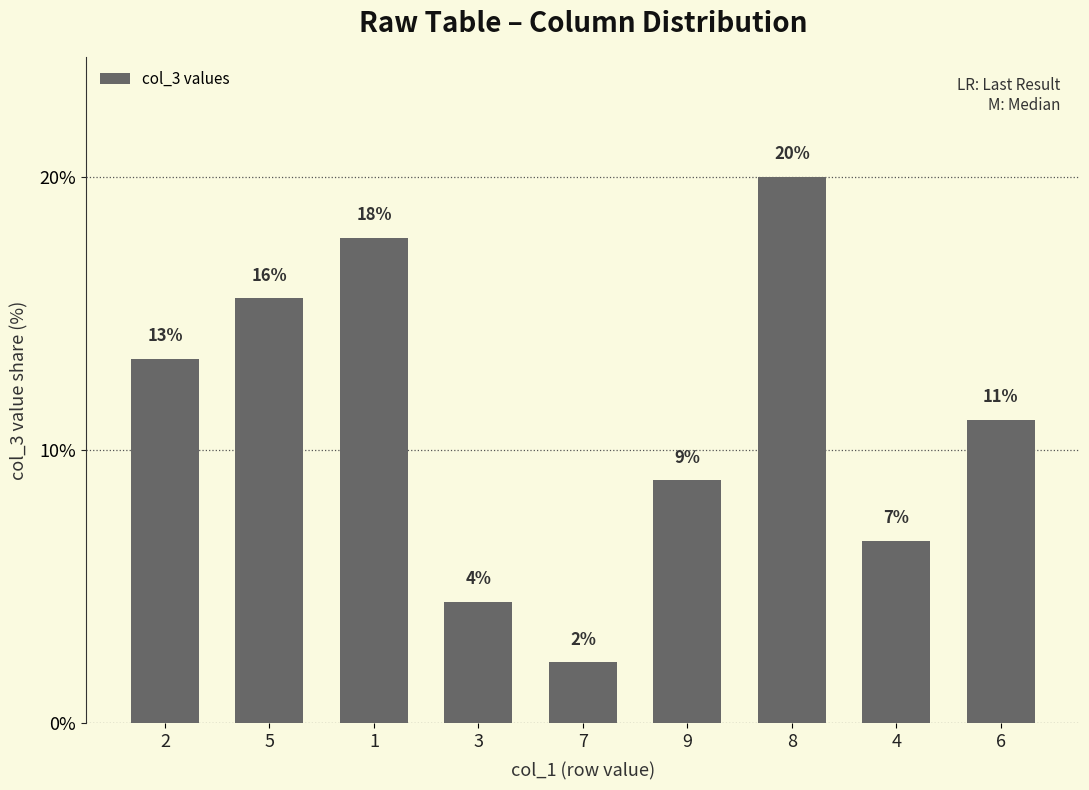

Does the chart contain any negative values?

No